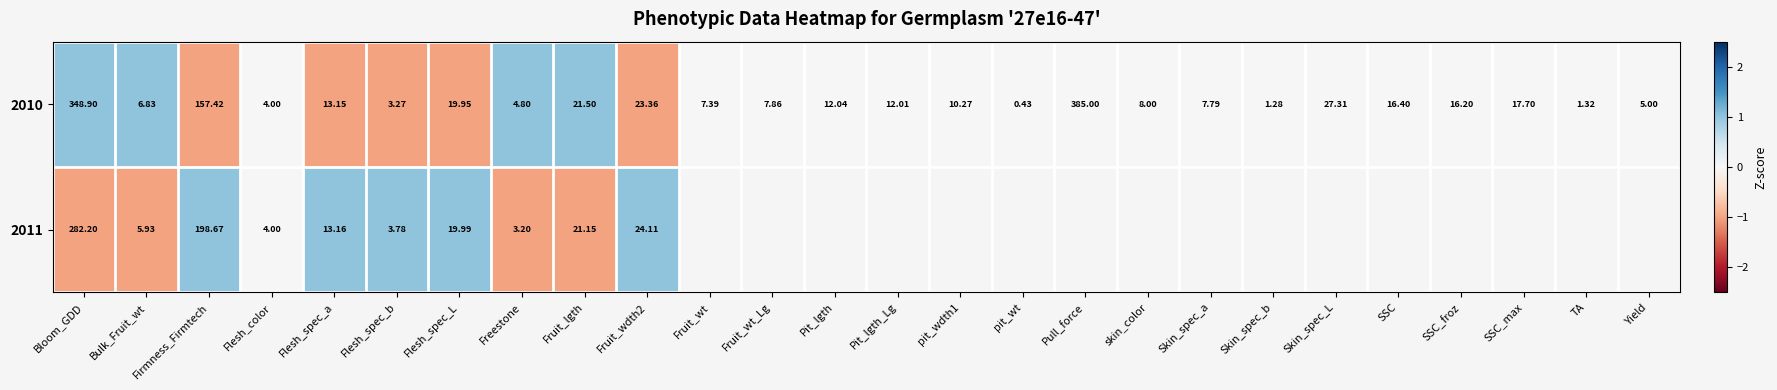

How many data points in 2010 are less than 12?

13